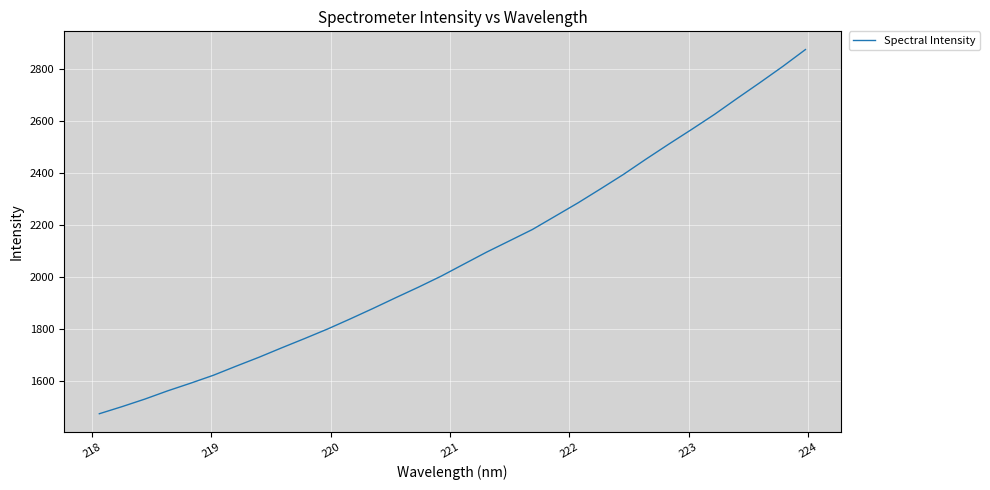

What is the greatest value displayed?

2874.3